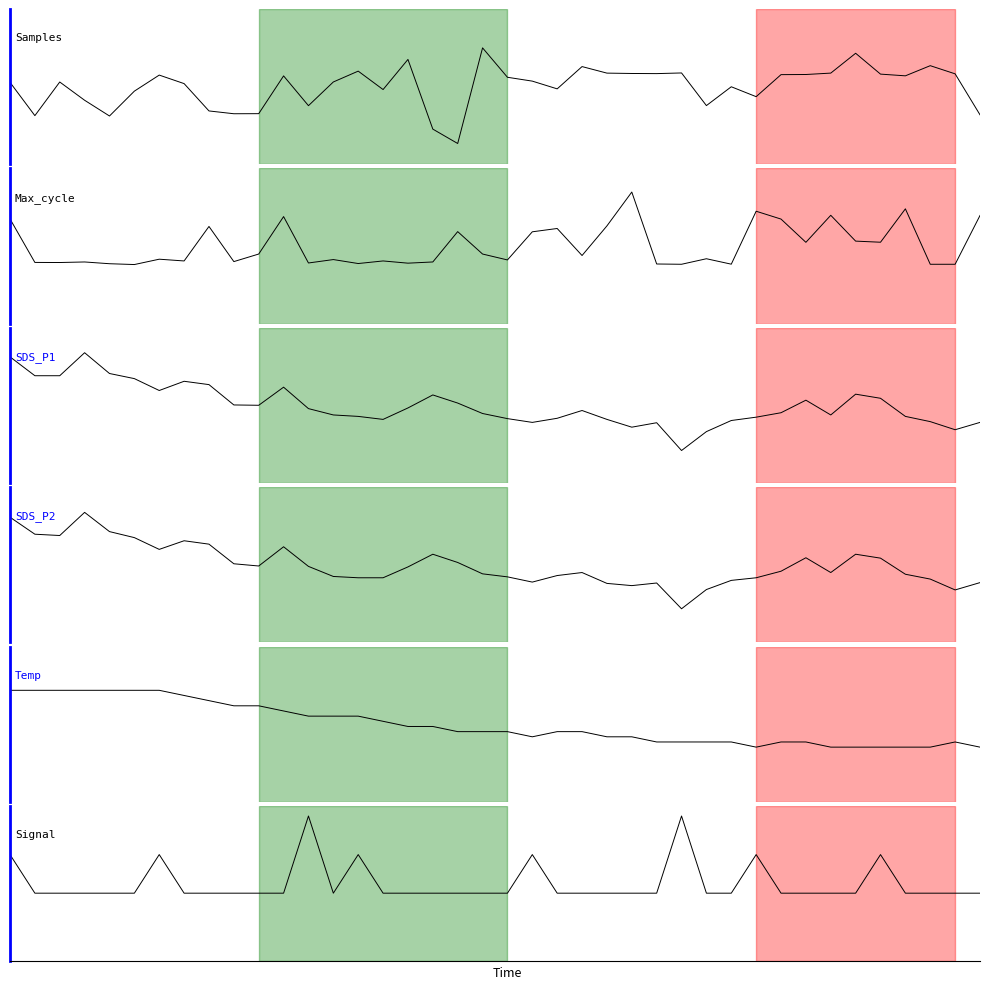

The Temp series shows -0.2 at 25. True or false?

True